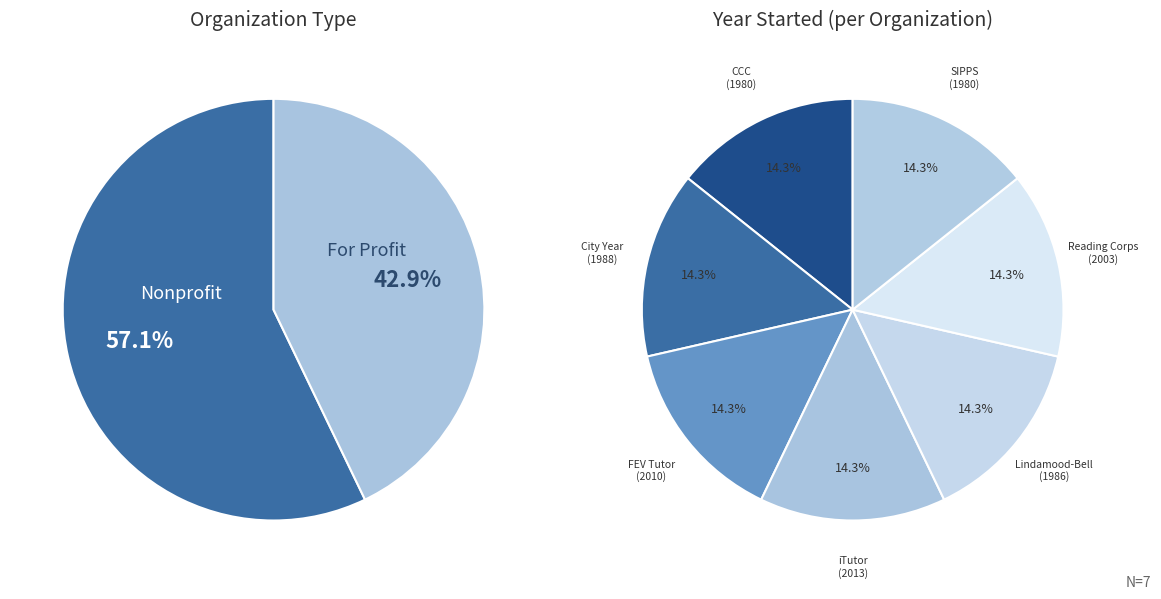

Between Nonprofit and For Profit, which series saw the biggest shift?

Organization Type